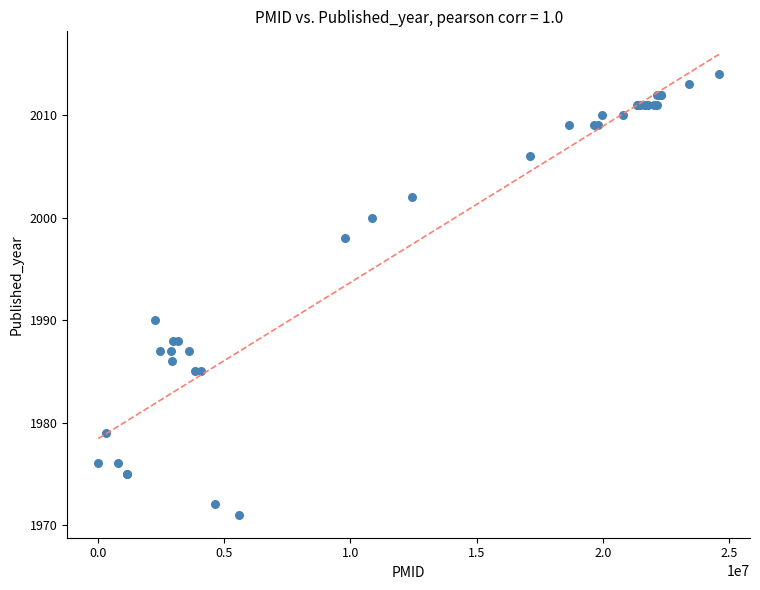

What Y value in the scatter plot is closest to 1992?

1990